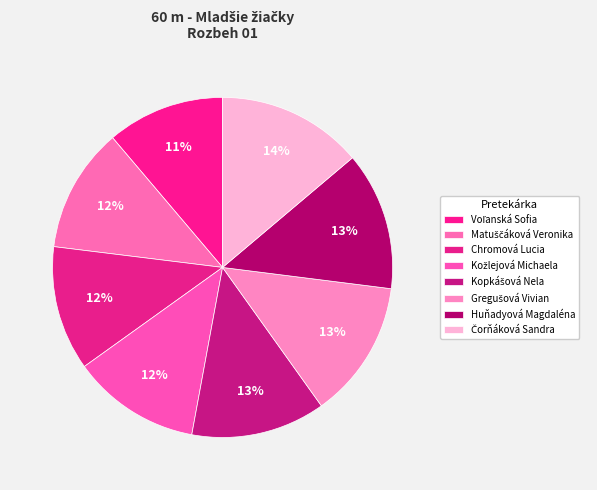

What is the smallest slice in the pie chart?

Voľanská Sofia